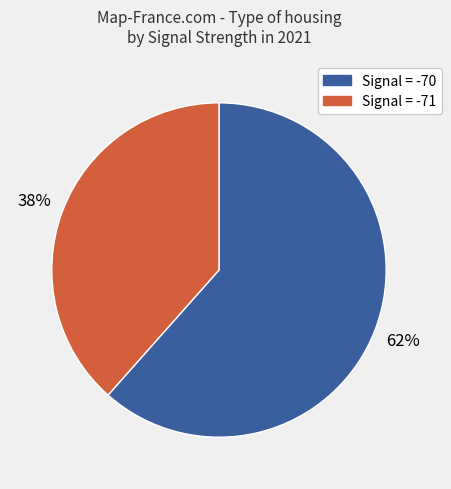

Is there a majority slice in this chart?

Yes